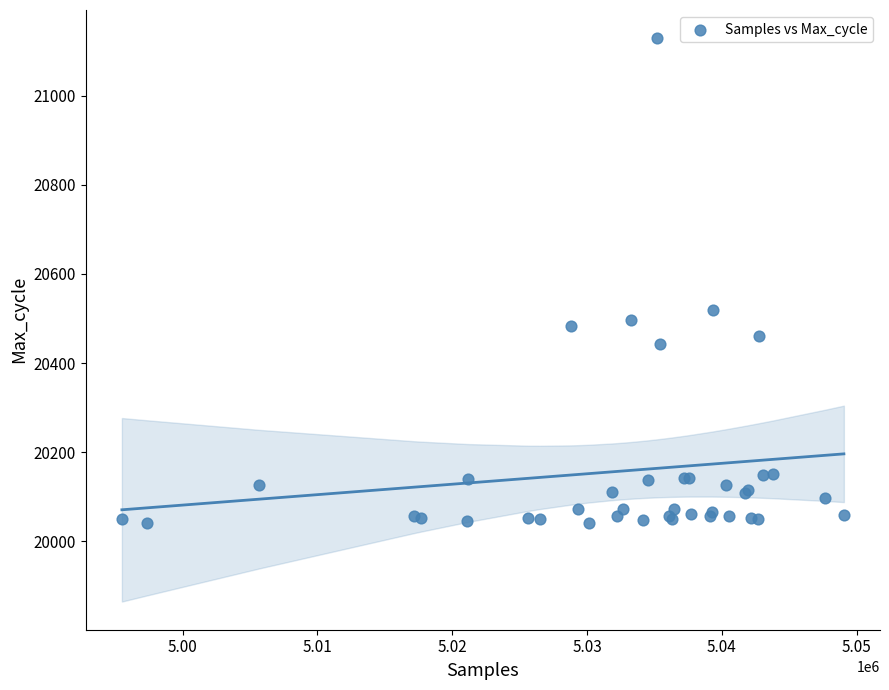

What Y value in the scatter plot is closest to 20585?

20519